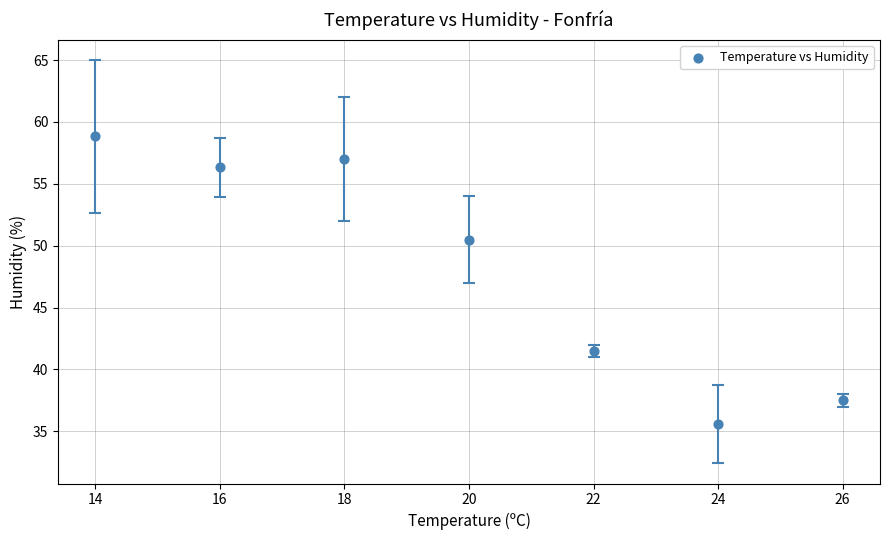

What is the range of X values (max minus min)?

12.0